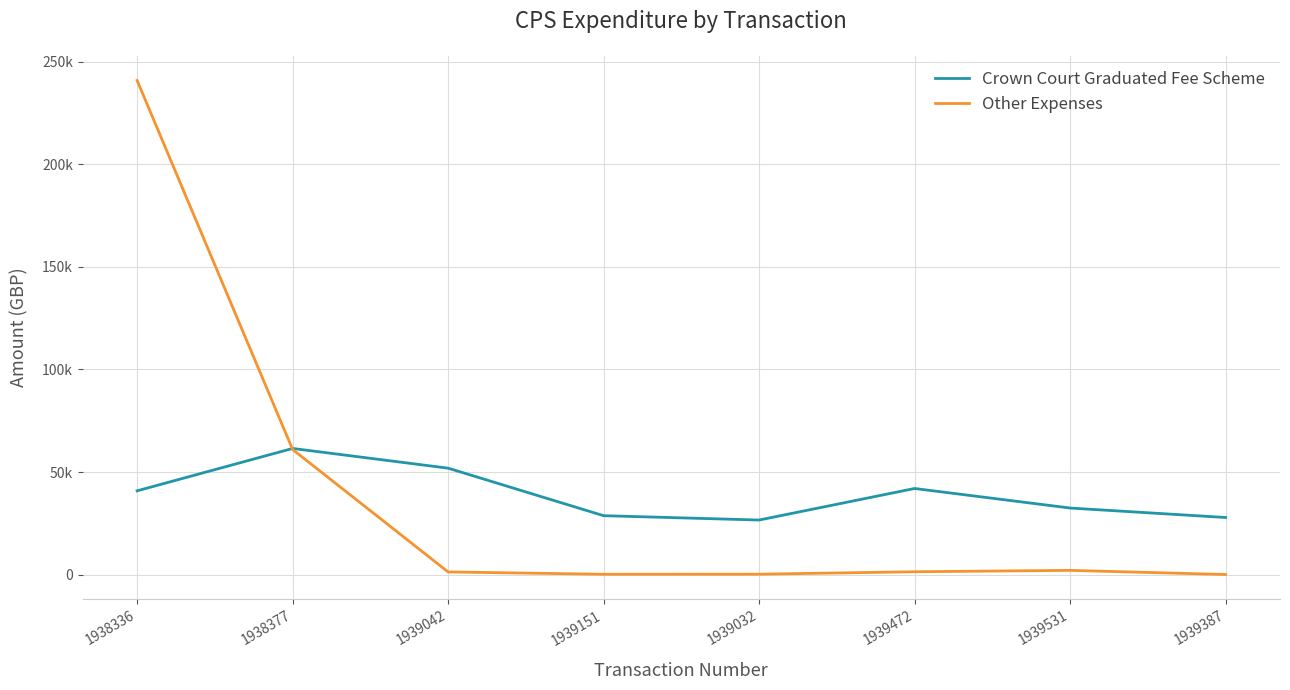

What is the difference between the maximum and minimum values in the Crown Court Graduated Fee Scheme series?

34880.0